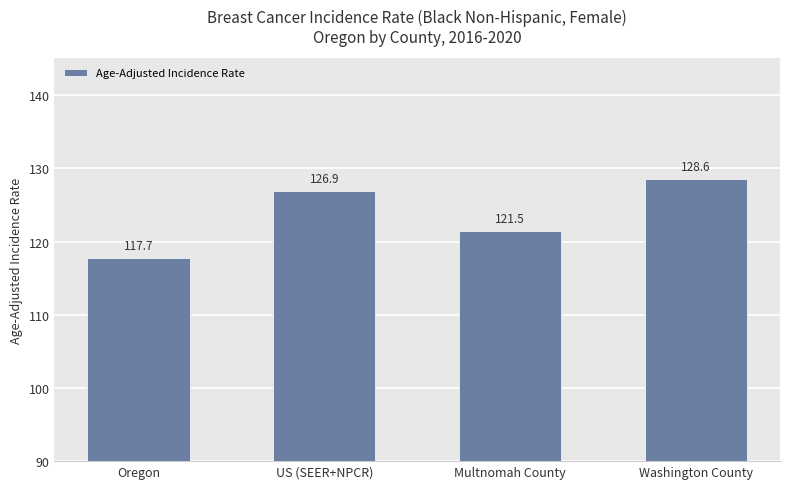

How many bars are there in total?

4